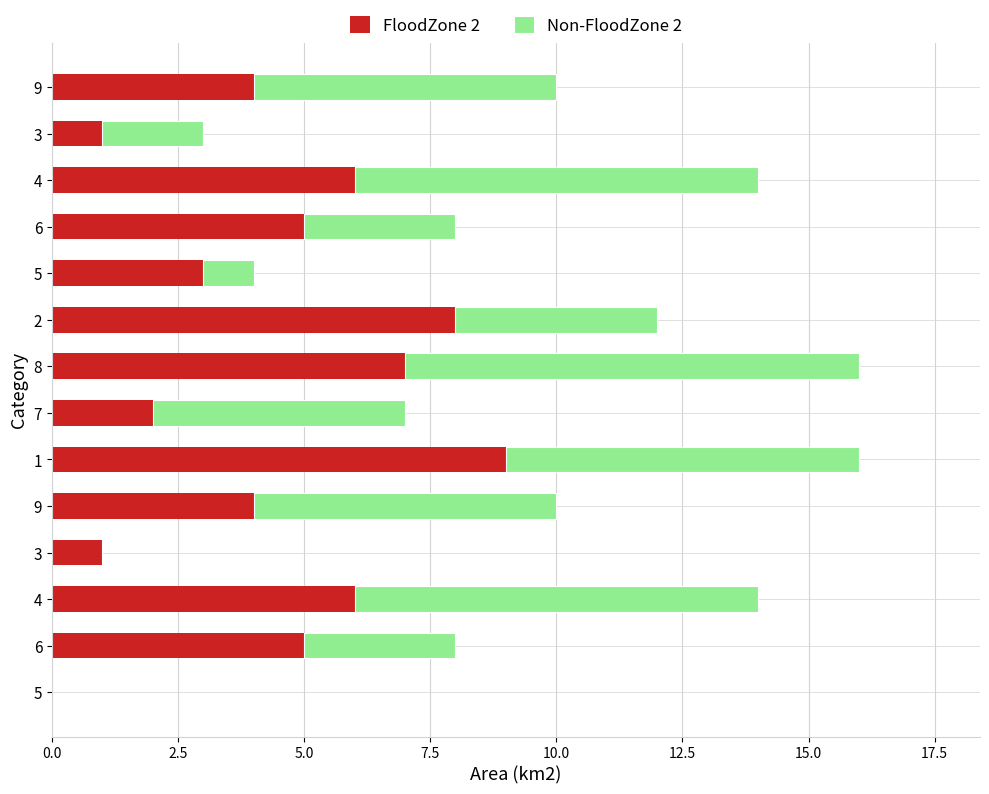

What are all the series names shown in the legend?

FloodZone 2, Non-FloodZone 2